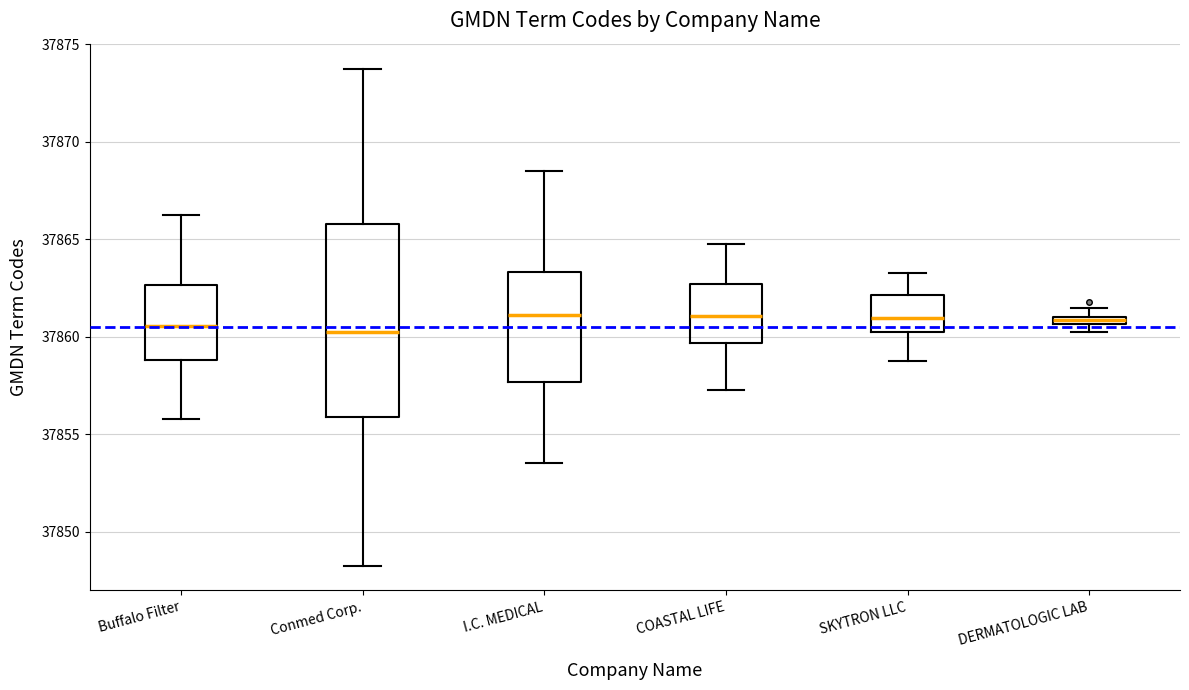

Comparing the boxes themselves (not the whiskers), which one is the tallest?

Conmed Corp.